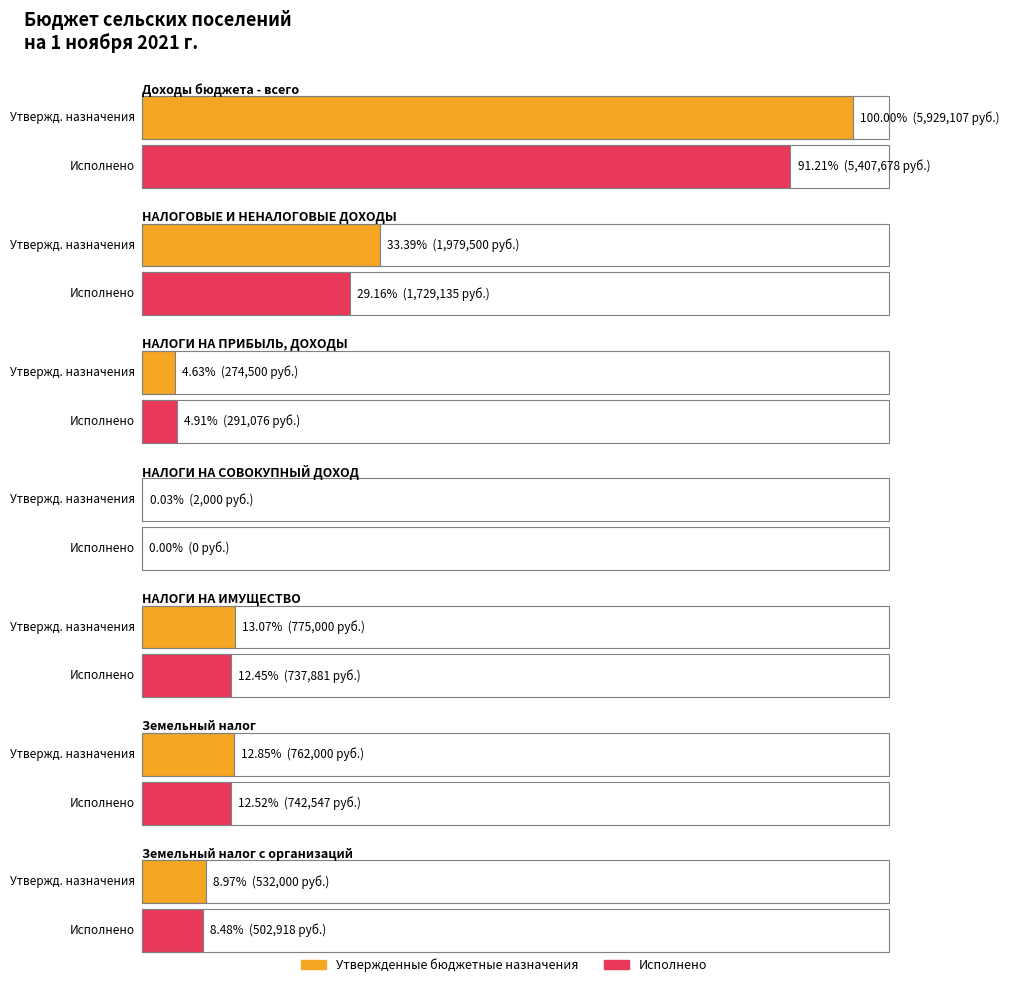

Count the number of categories in the chart.

7